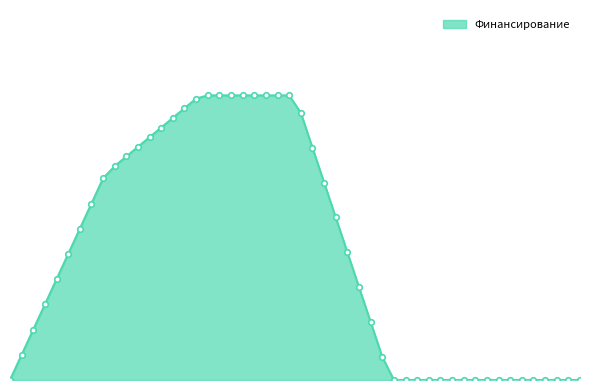

Does the chart have visible grid lines?

No